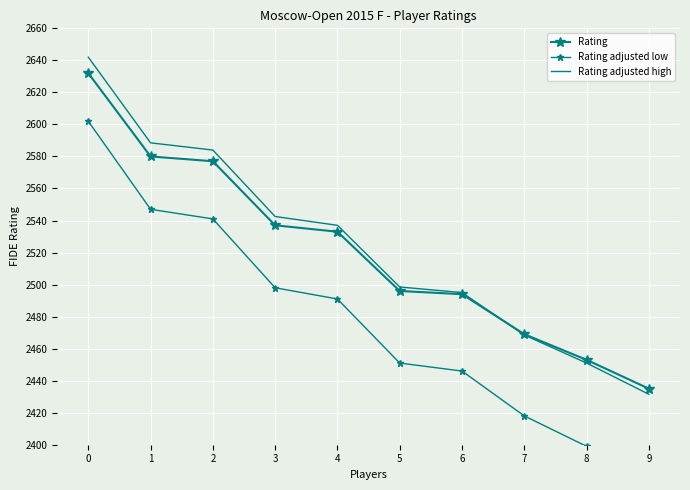

True or false: Rating adjusted low has a value of 4415.8 at 0.

False